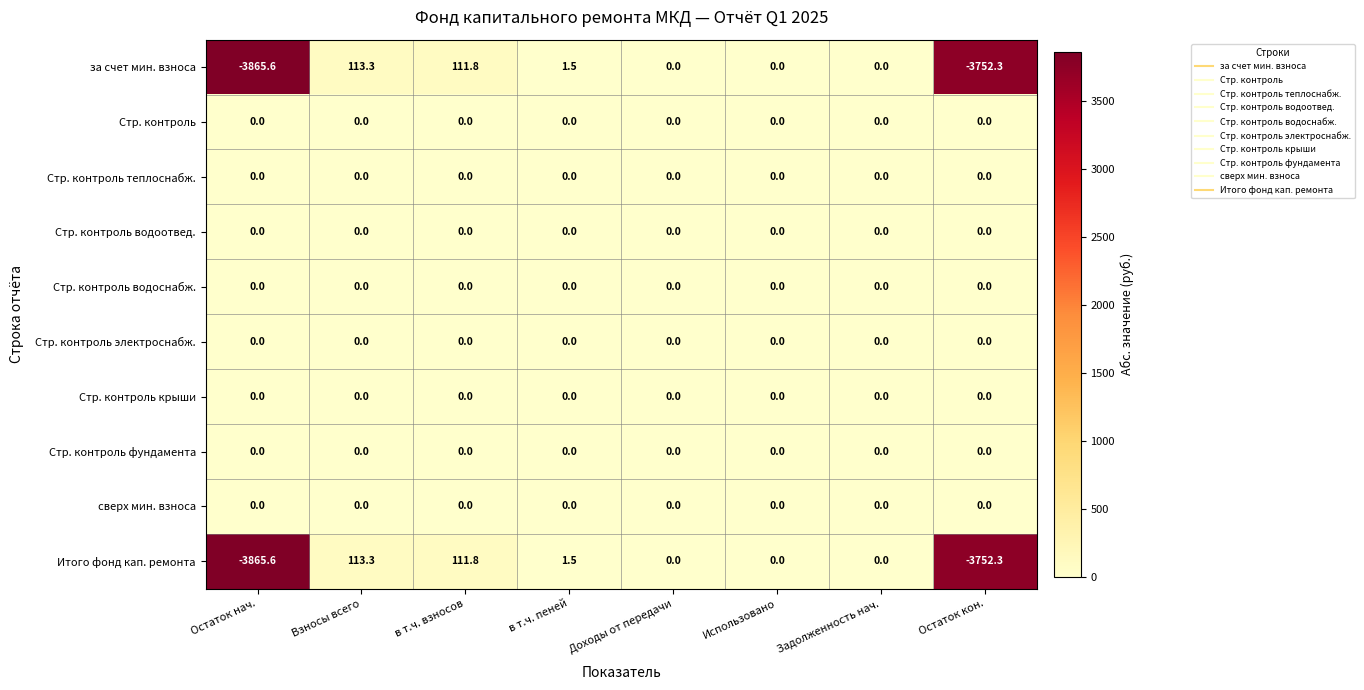

What is the greatest value displayed?

113.3